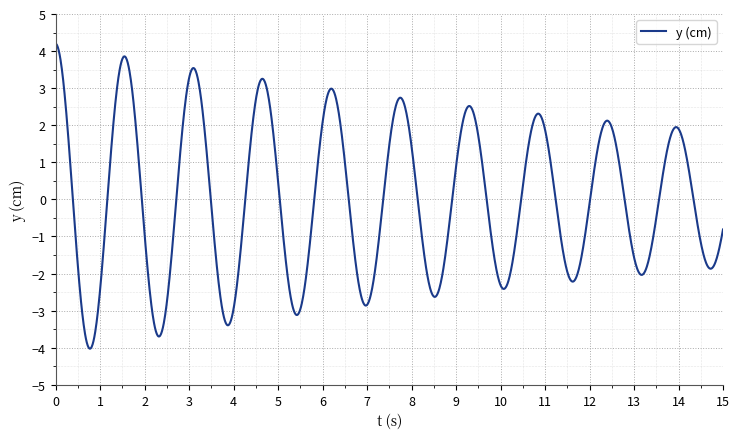

What is the difference between the maximum and minimum values?

8.2